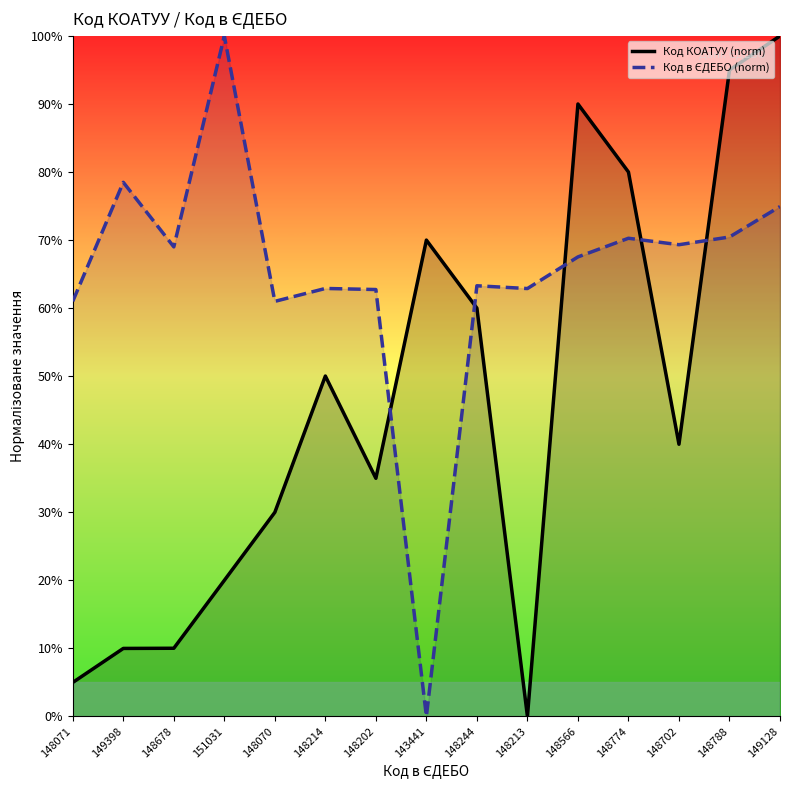

Between 149398 and 148214, which series saw the biggest shift?

Код КОАТУУ (norm)